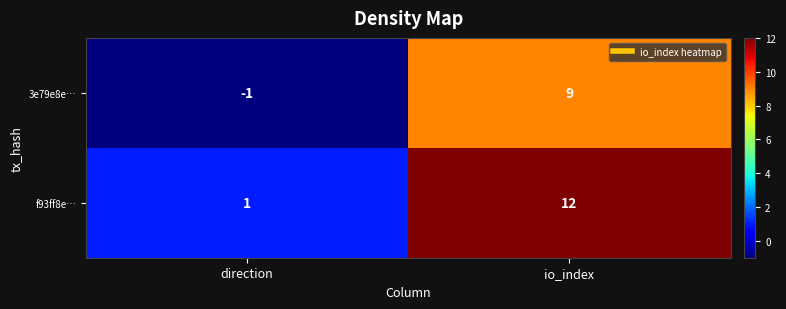

Rank the series by their average value, from highest to lowest.

f93ff8e…, 3e79e8e…